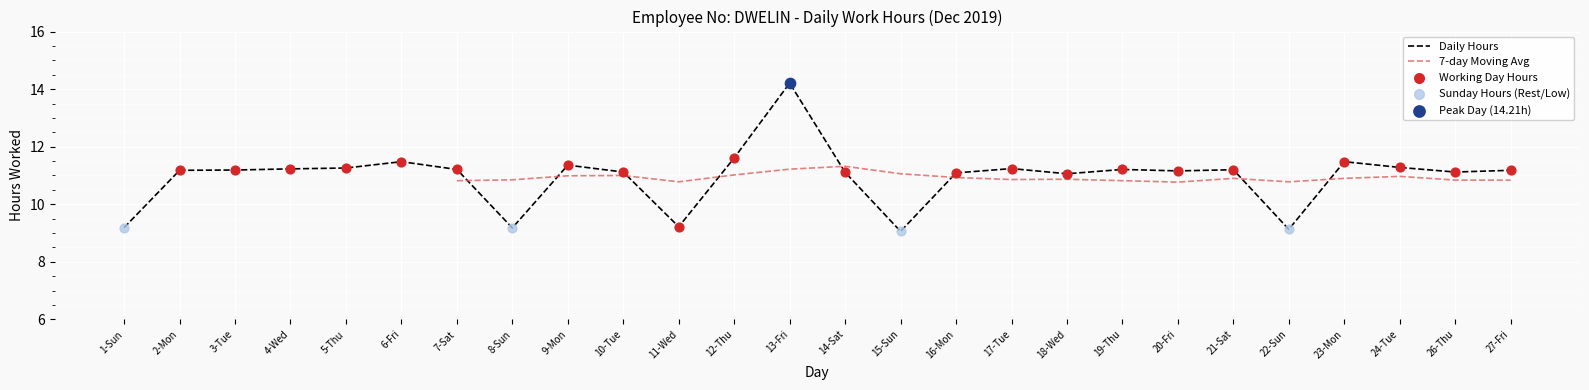

Approximately how many times larger is the value at 27-Fri compared to 12-Thu?

1.0